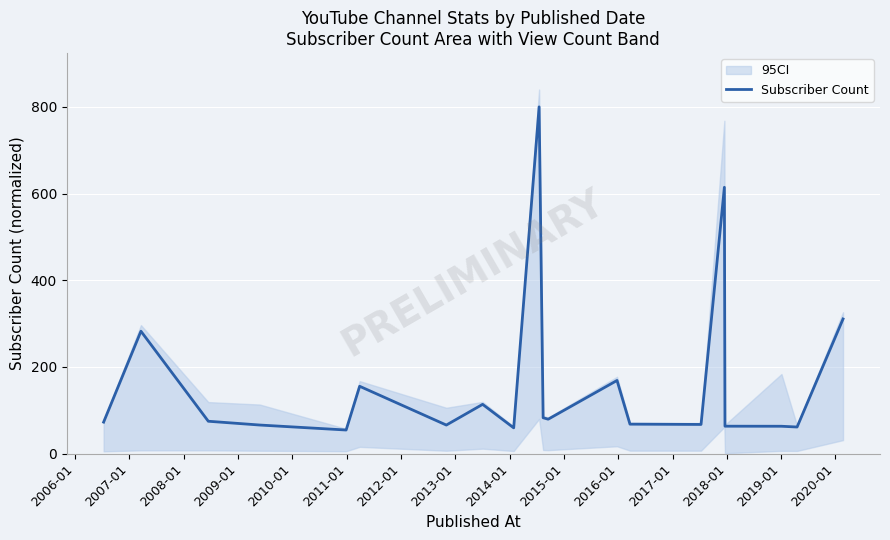

What is the maximum value for Subscriber Count?

800.0